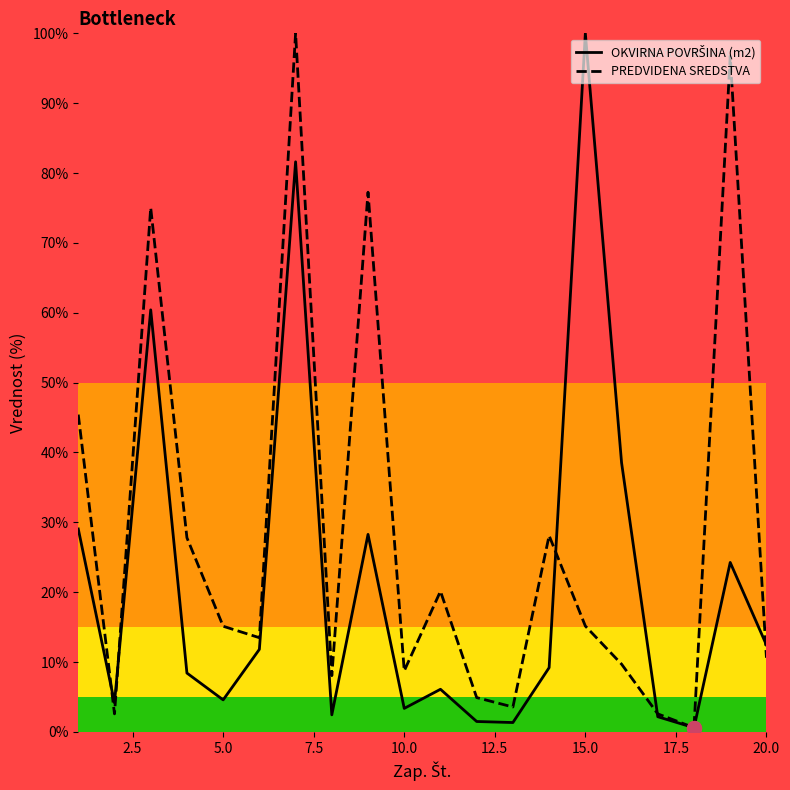

Count the number of data series in this chart.

2